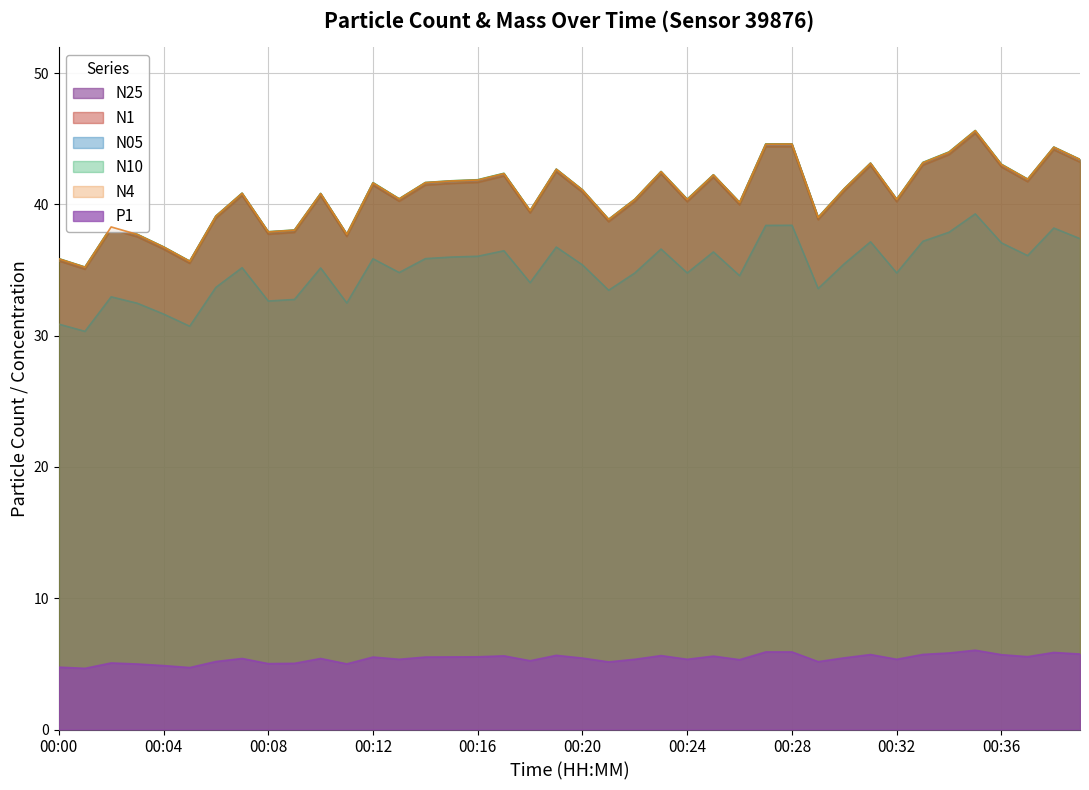

Is the value of N25 at 00:31 greater than the value of P1 at 00:08?

Yes